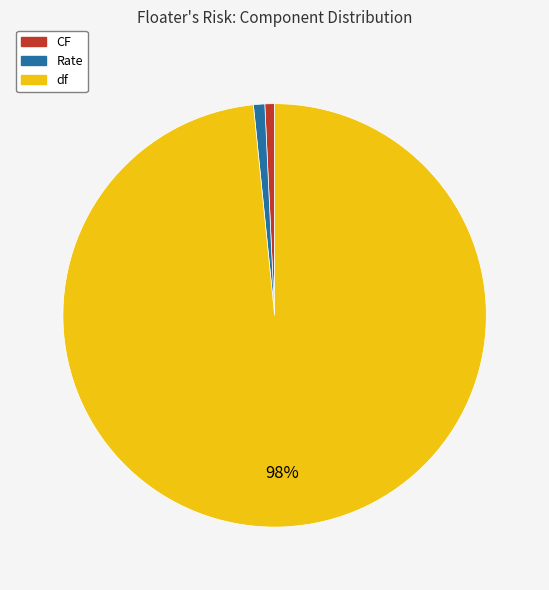

Is there a majority slice in this chart?

Yes